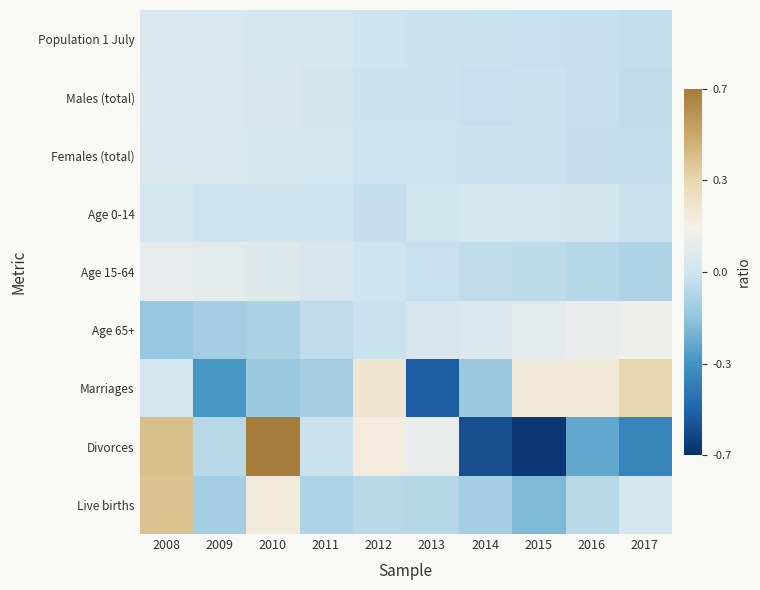

List the series in order of their peak value, highest first.

Divorces, Live births, Marriages, Age 65+, Age 15-64, Males (total), Population 1 July, Females (total), Age 0-14